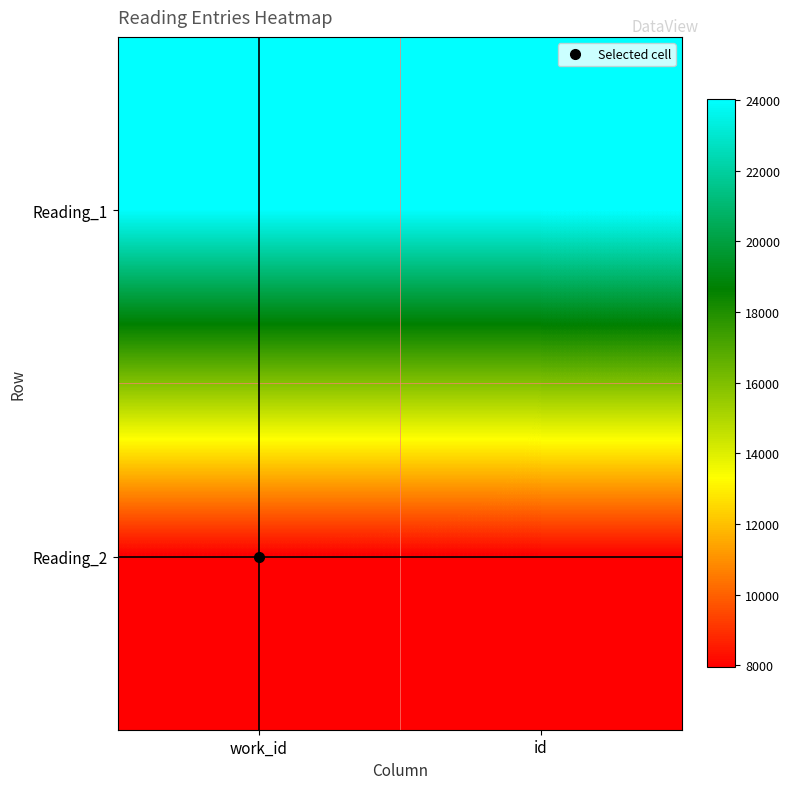

Reading left to right, transcribe all the data shown in this chart.

Reading_1: work_id=24007	id=24029
Reading_2: work_id=7934	id=7934